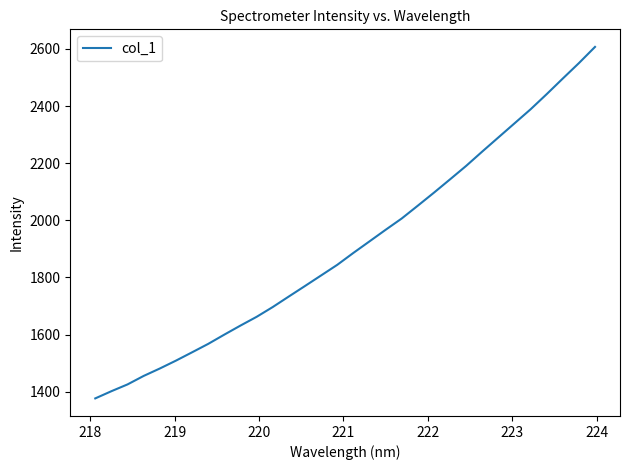

What is the average value?

1910.1